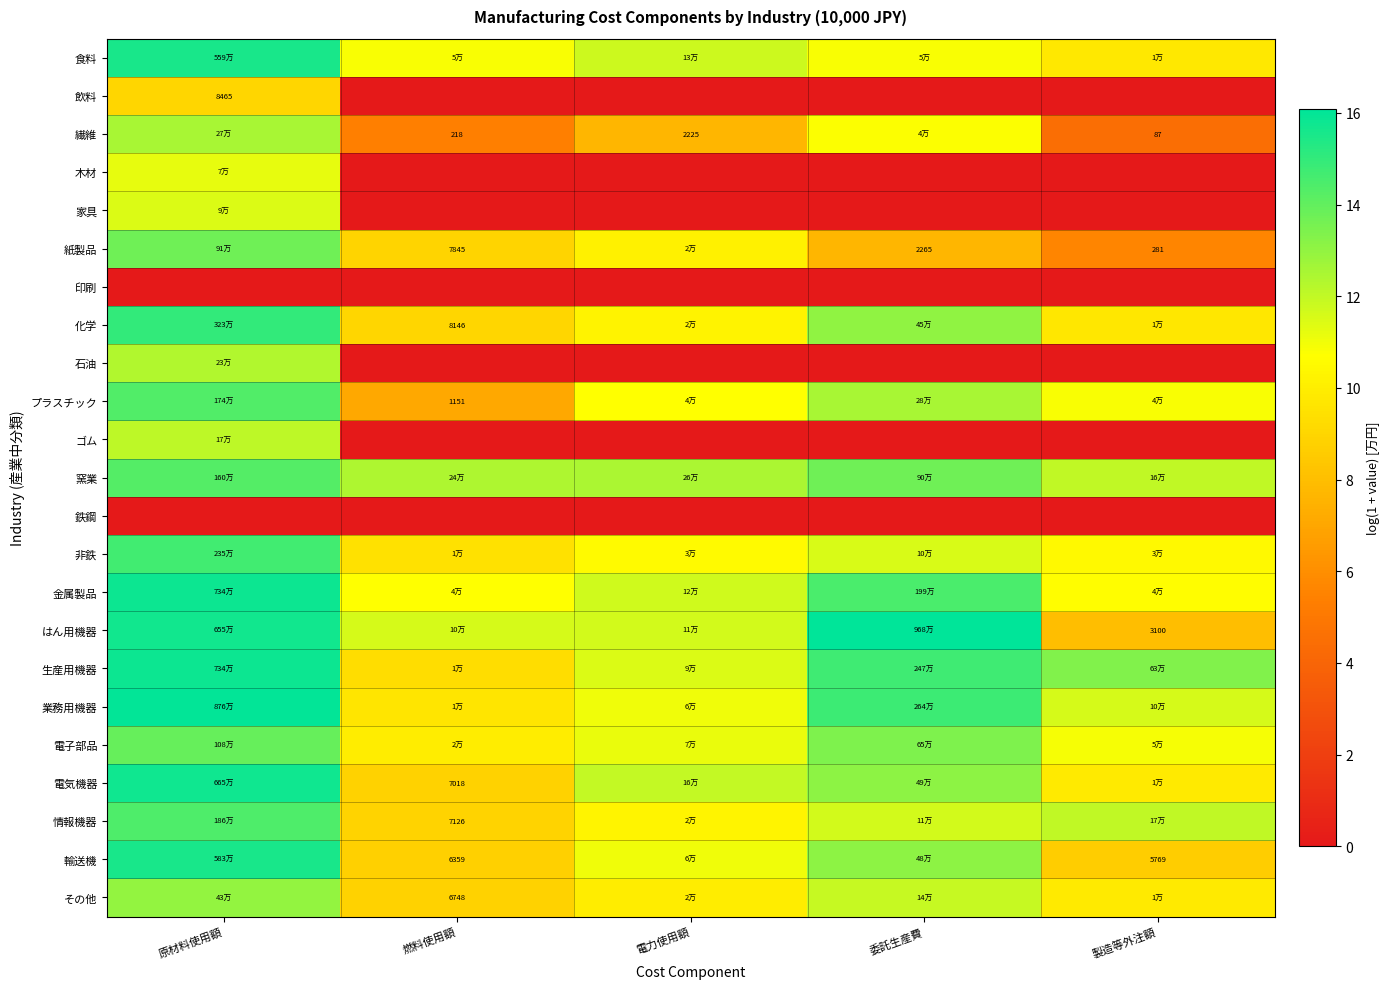

Between 原材料使用額 and 委託生産費, which is larger?

原材料使用額